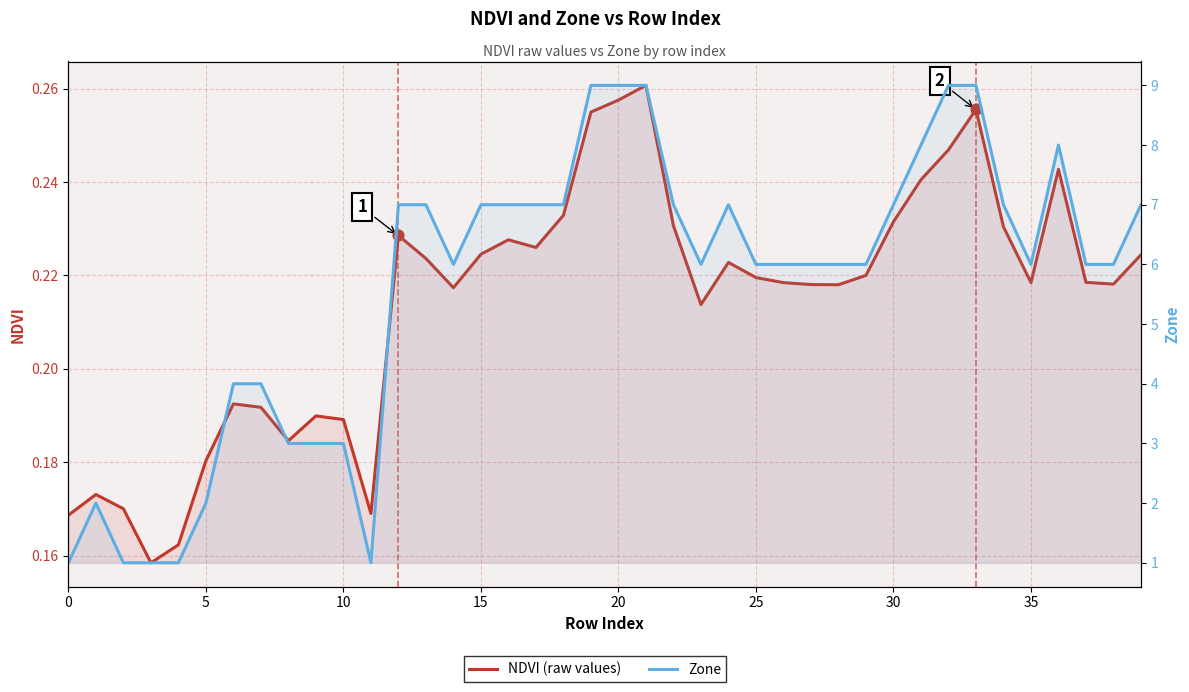

Which series reaches the minimum Y coordinate?

NDVI (raw values)